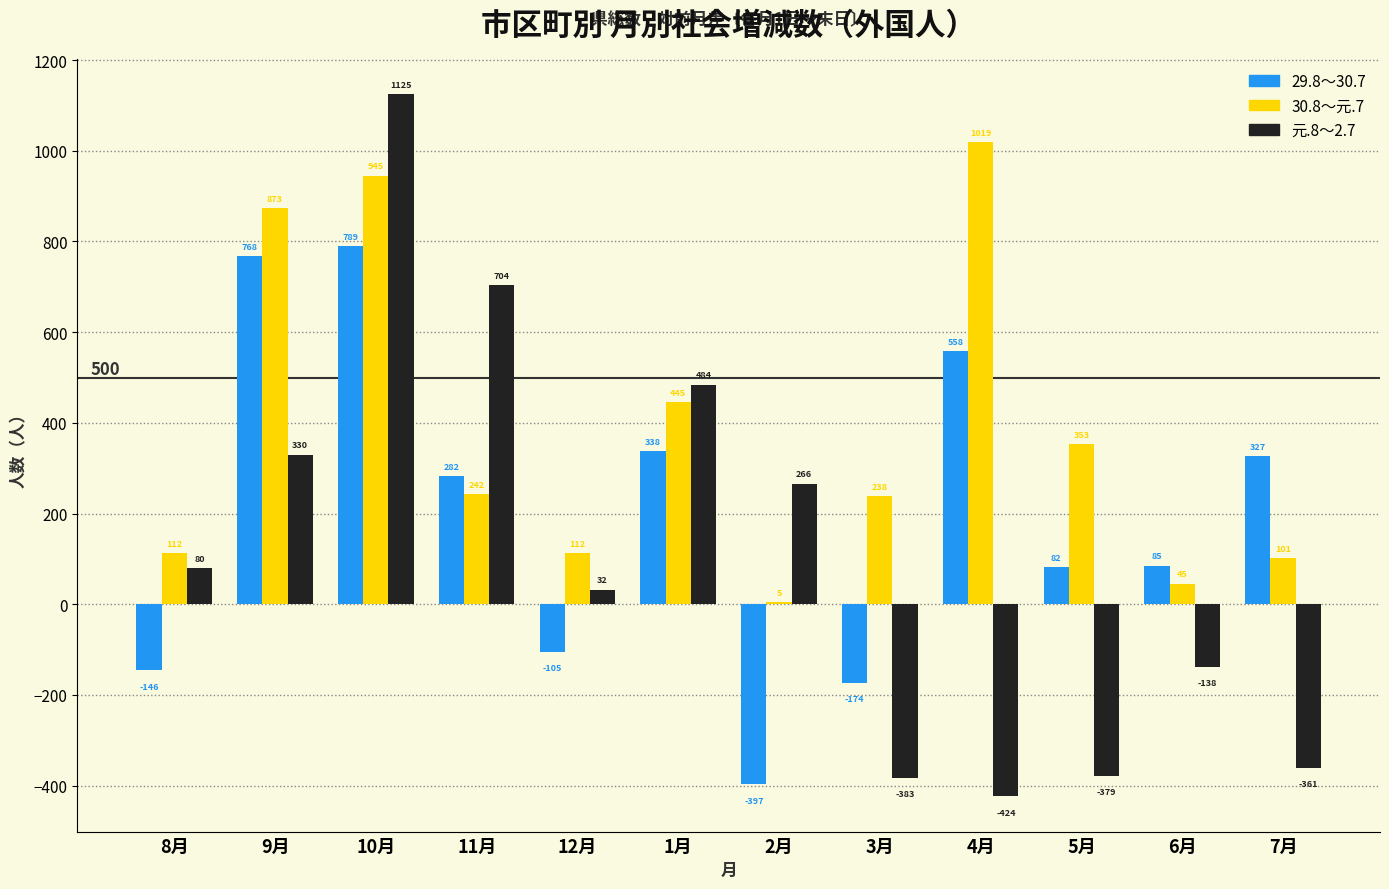

Reading left to right, transcribe all the data shown in this chart.

29.8～30.7: 8月=-146	9月=768	10月=789	11月=282	12月=-105	1月=338	2月=-397	3月=-174	4月=558	5月=82	6月=85	7月=327
30.8～元.7: 8月=112	9月=873	10月=945	11月=242	12月=112	1月=445	2月=5	3月=238	4月=1019	5月=353	6月=45	7月=101
元.8～2.7: 8月=80	9月=330	10月=1125	11月=704	12月=32	1月=484	2月=266	3月=-383	4月=-424	5月=-379	6月=-138	7月=-361